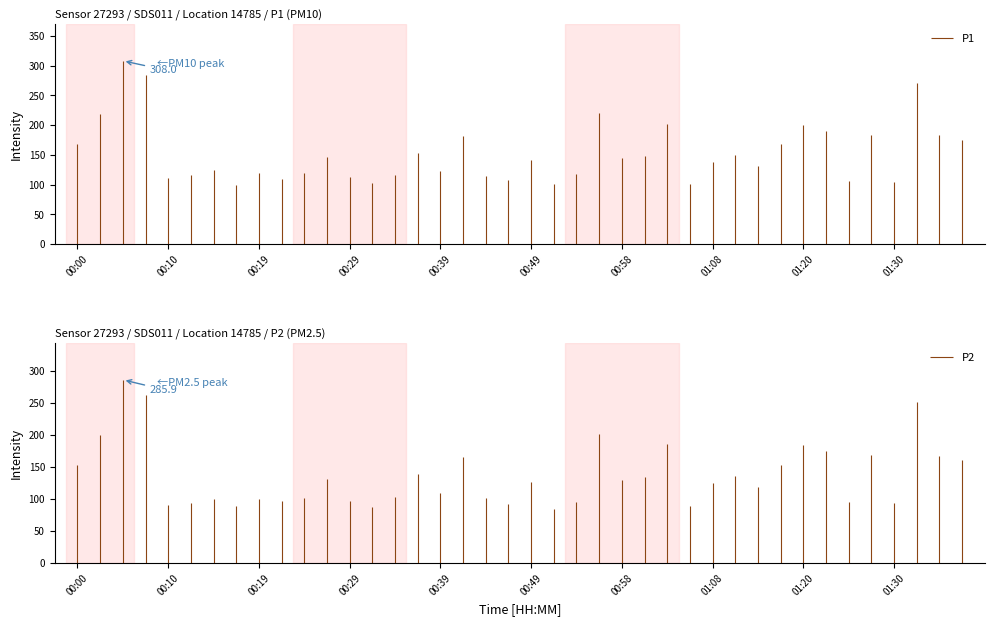

In P2, how many points are lower than both neighbors (excluding endpoints)?

12